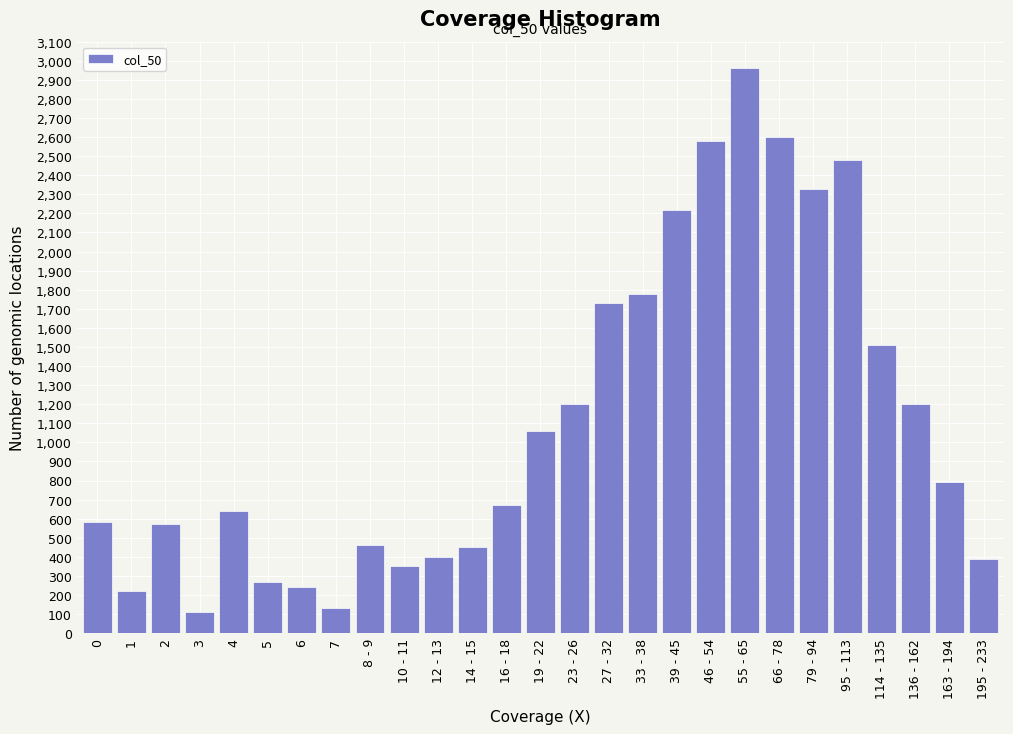

What is the greatest value displayed?

2960